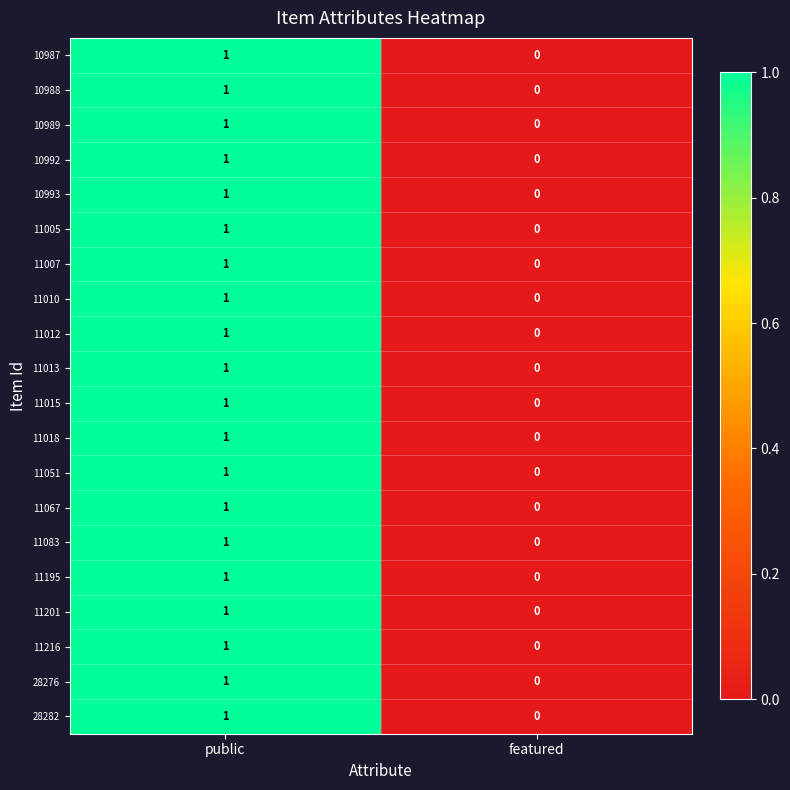

At which label is 11051 closest to 0?

featured